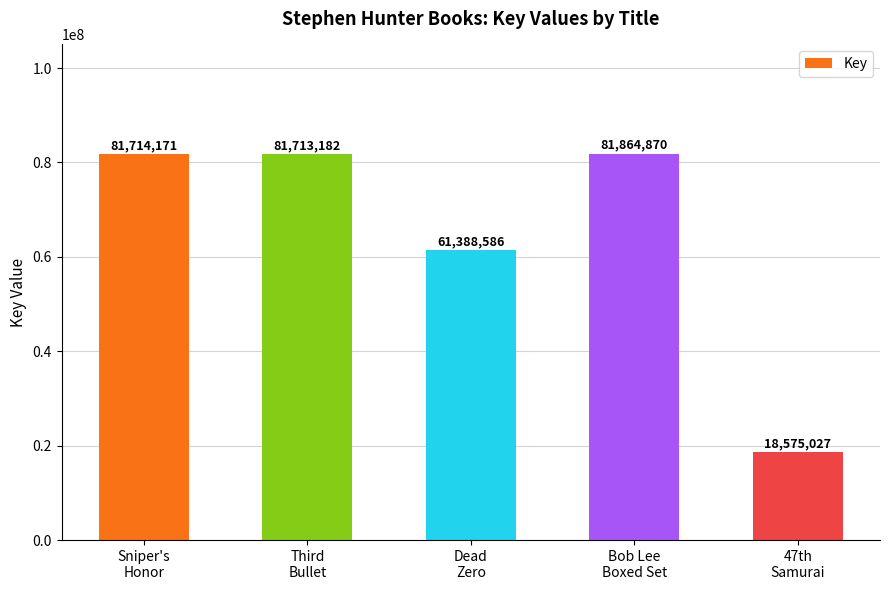

What is the ratio of the value at Bob Lee
Boxed Set to the value at Third
Bullet?

1.0